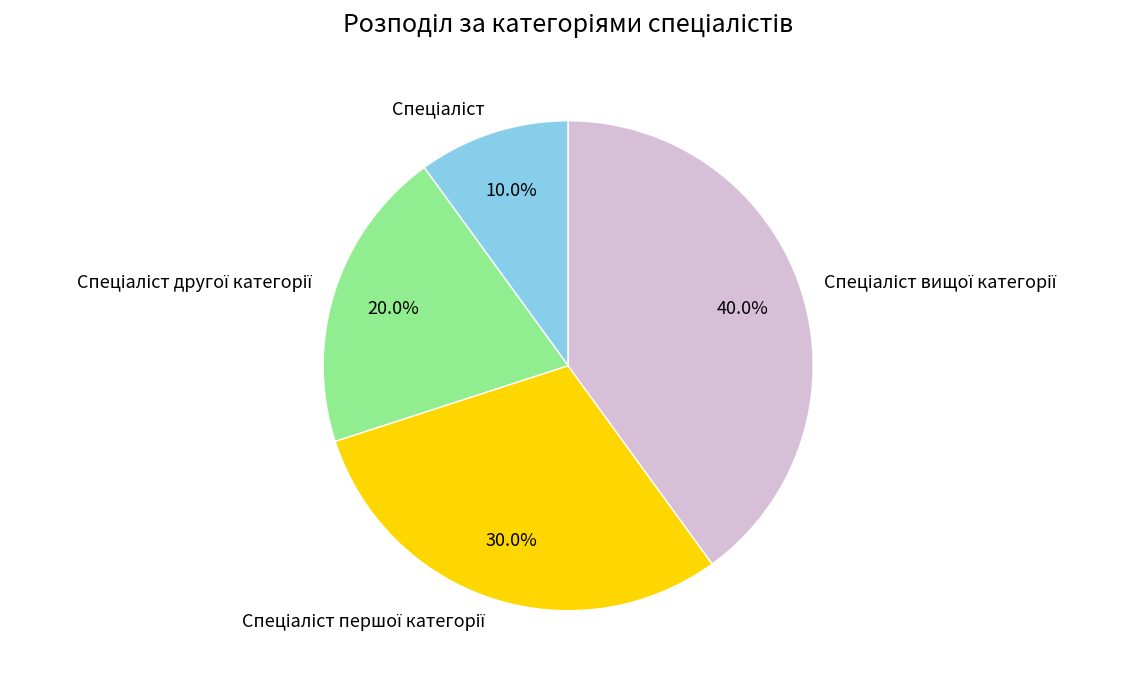

Is there any slice that represents more than half of the pie?

No